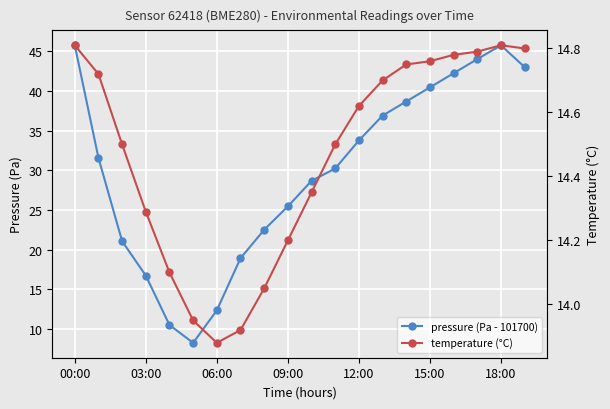

What is the label of the 11th point from the left?

10